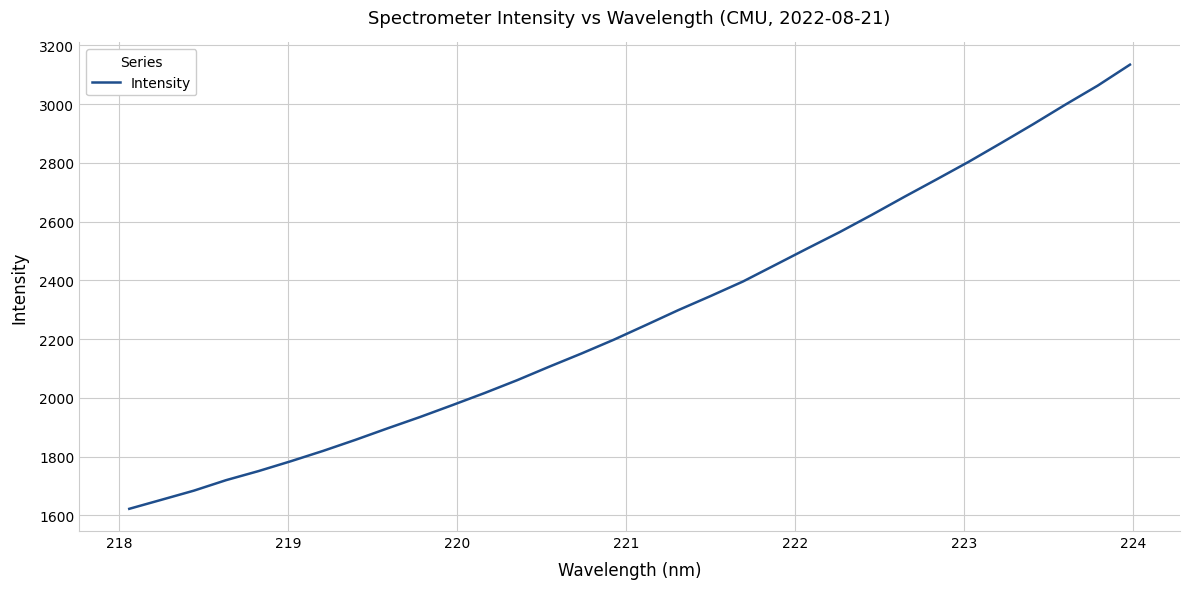

What is the greatest value displayed?

3133.9